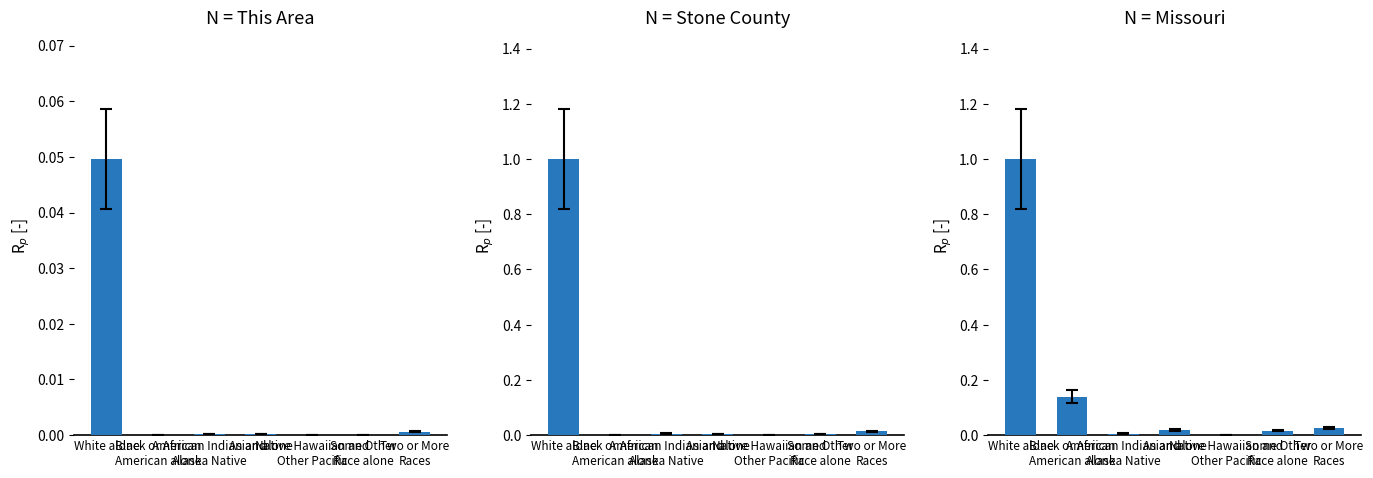

True or false: This Area has a value of 0.0 at Two or More
Races.

False